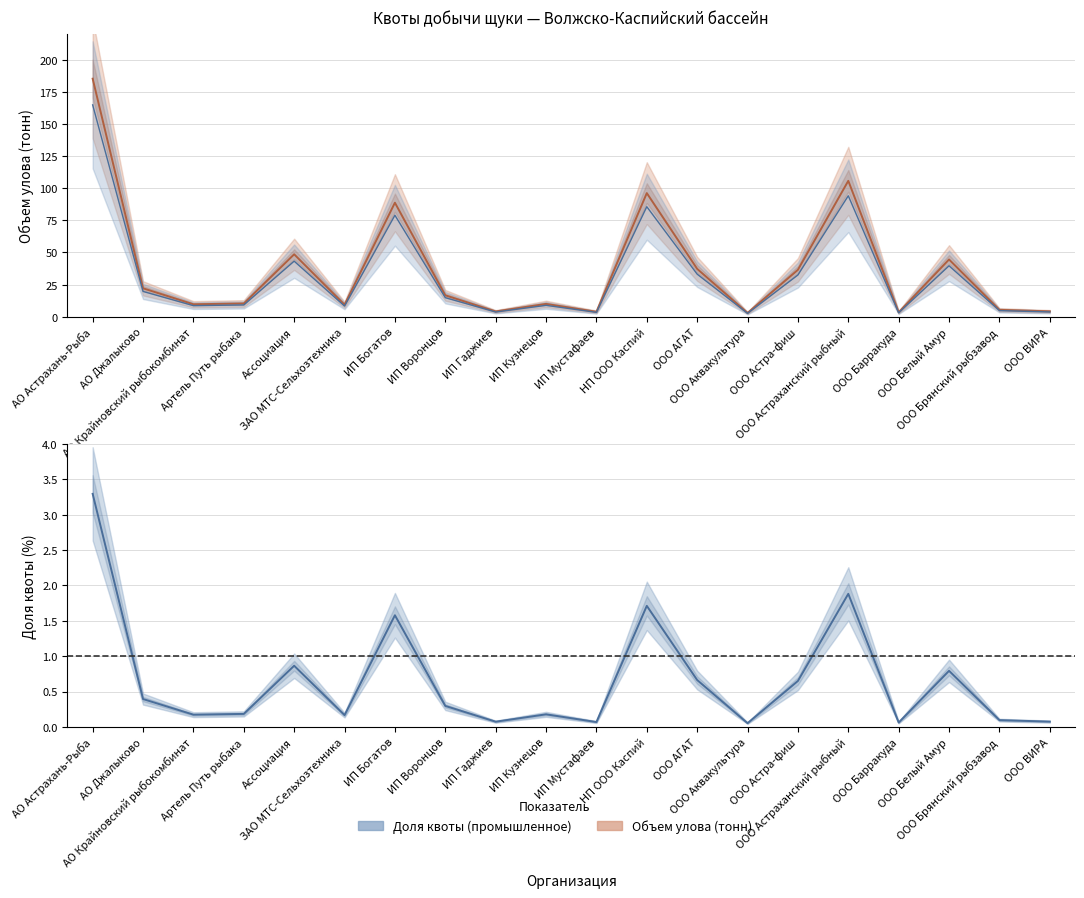

Is the value of Доля квоты (промышленное) at ООО Аквакультура greater than the value of Объем улова (тонн) at ИП Кузнецов?

No